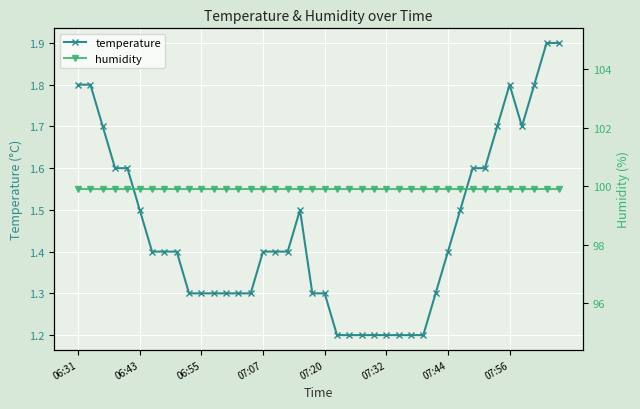

Which series has the largest range (max minus min)?

temperature